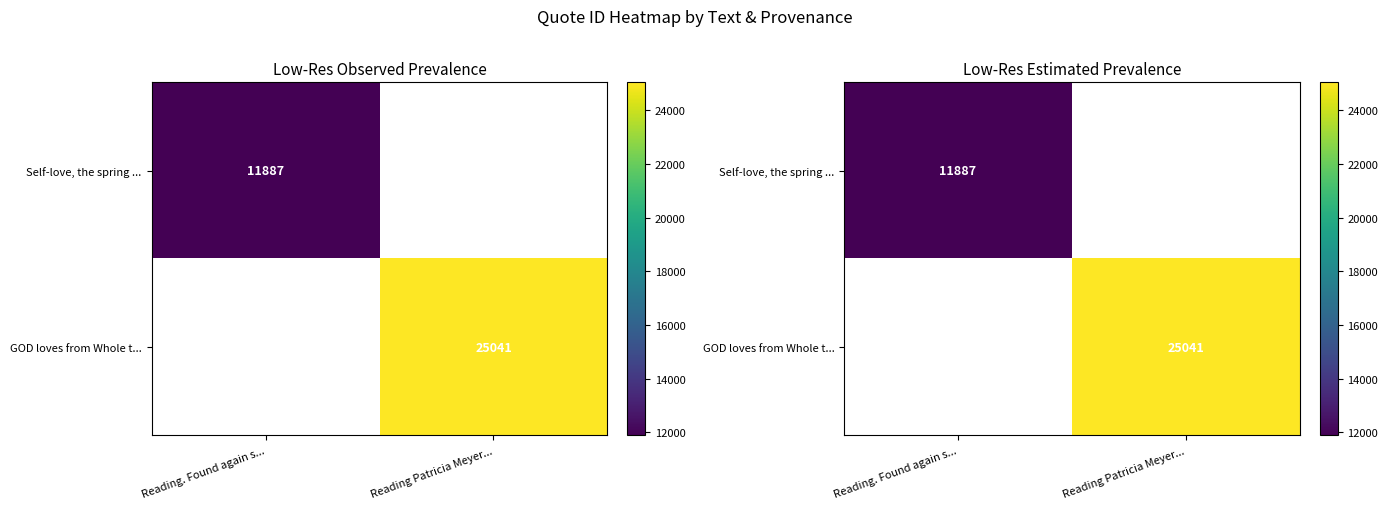

Is the value of Self-love, the spring ... at Reading. Found again s... greater than the value of GOD loves from Whole t... at Reading. Found again s...?

No